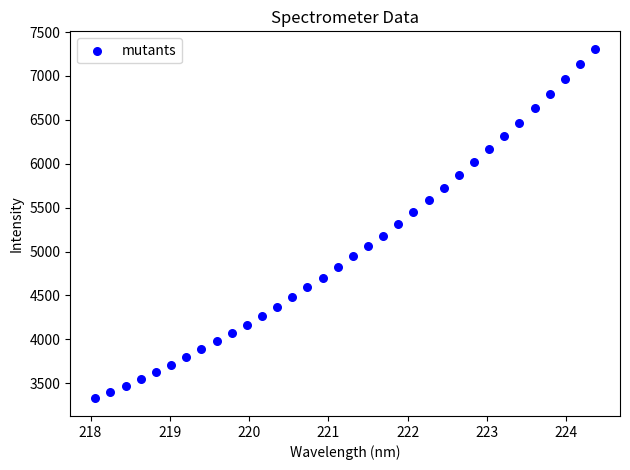

What is the range of X values (max minus min)?

6.3